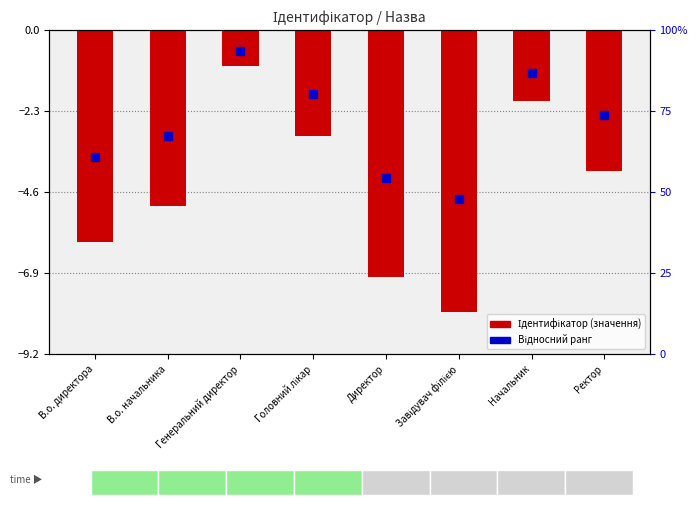

What is the approximate value at Директор?

-7